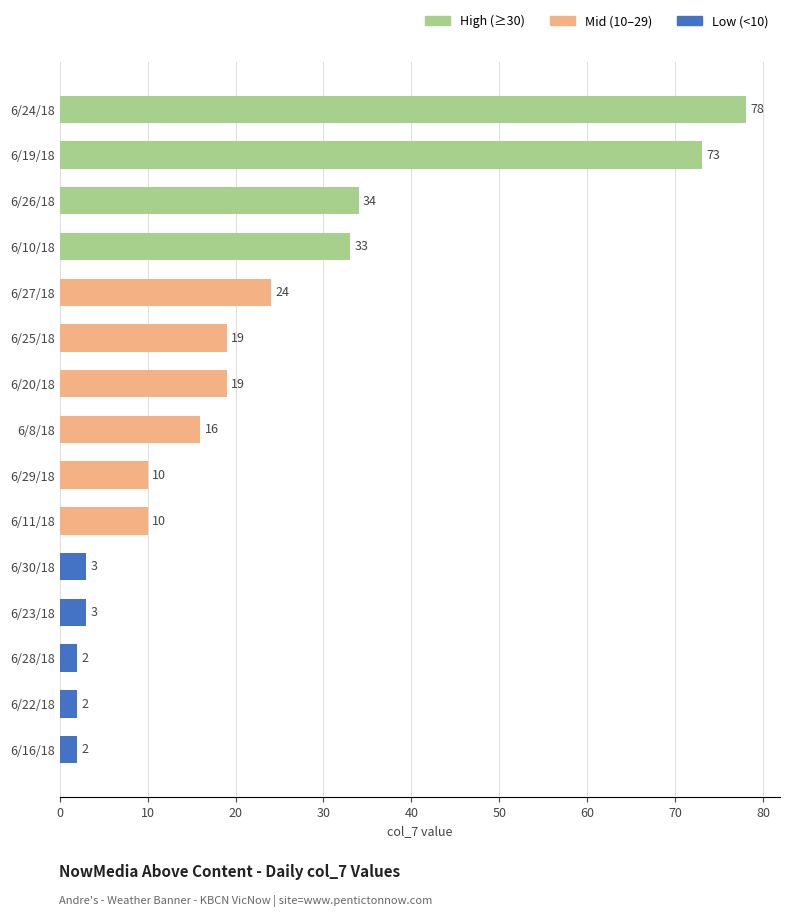

How many bars are there in total?

15